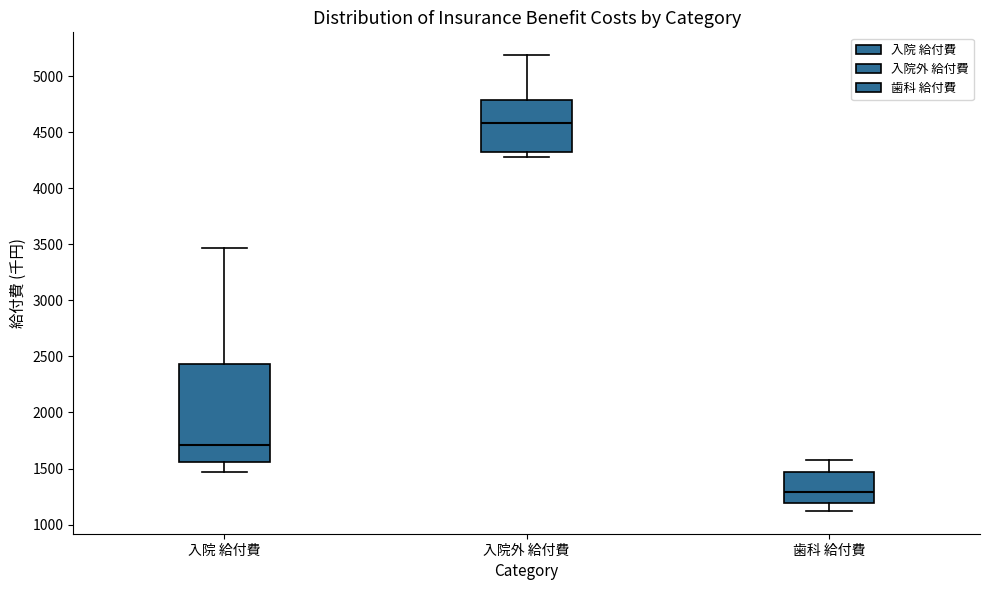

Reading left to right, read every box against the y-axis: the position of its median line, the range the box covers, and the ends of its whiskers. The values are not printed on the chart, so give them approximately, as read against the axis.

入院 給付費: median 1700, box 1550 to 2450, whiskers 1450 to 3450
入院外 給付費: median 4600, box 4300 to 4800, whiskers 4300 (just below the box's lower edge) to 5200
歯科 給付費: median 1300, box 1200 to 1450, whiskers 1100 to 1550